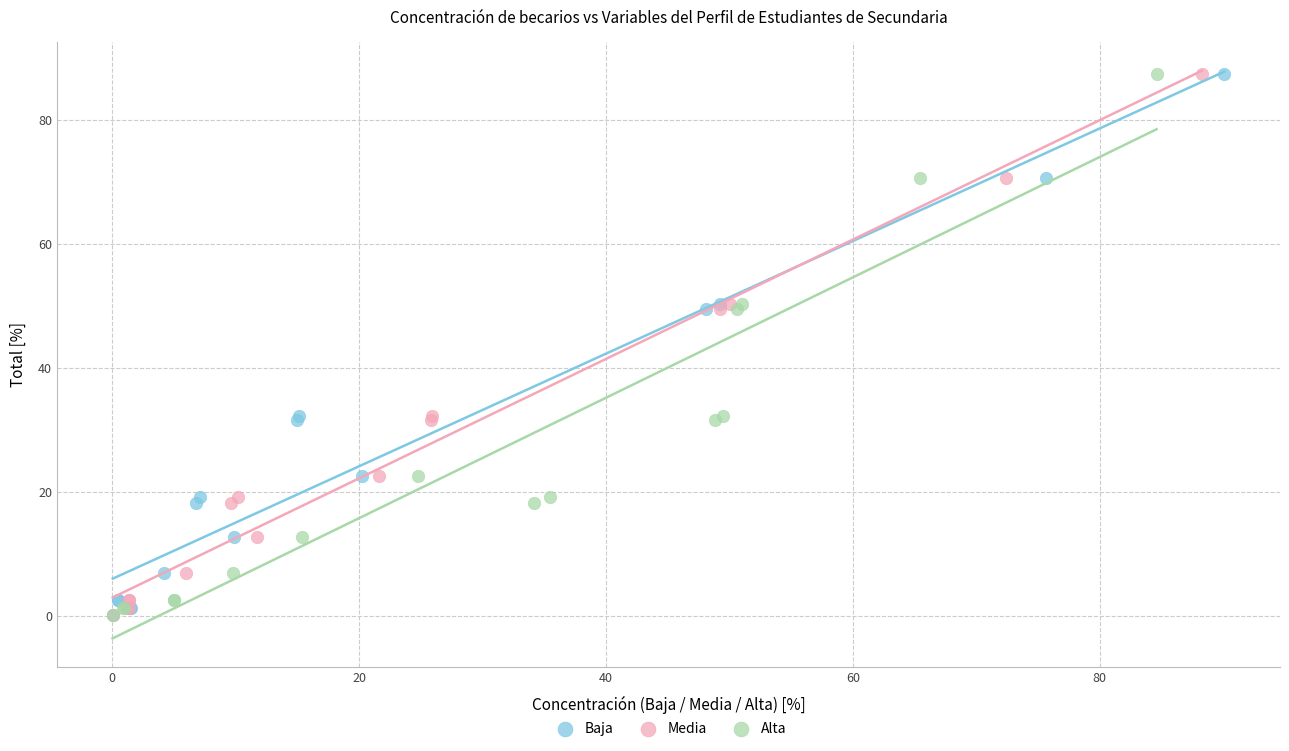

What are all the series names shown in the legend?

Baja, Media, Alta